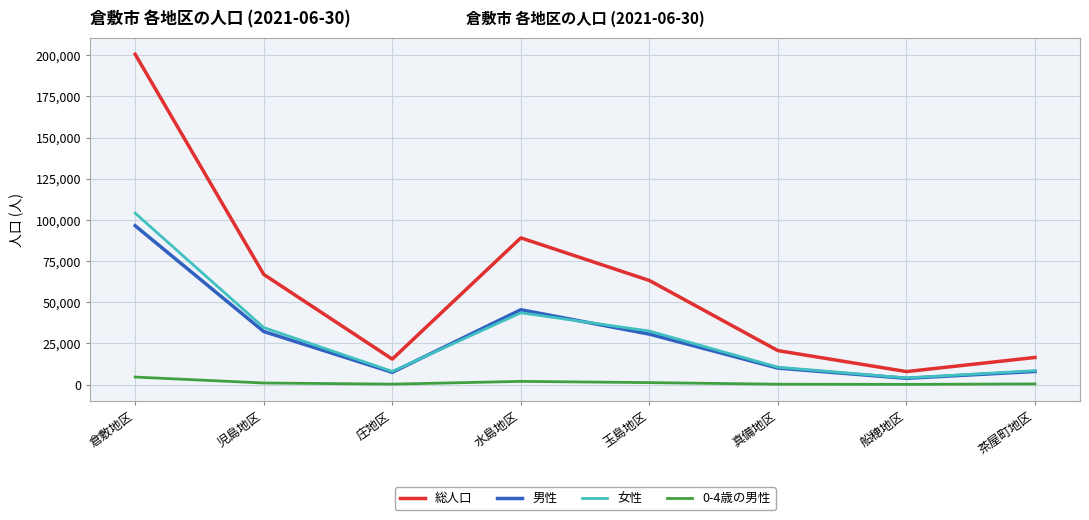

Which series has the widest spread of values?

総人口